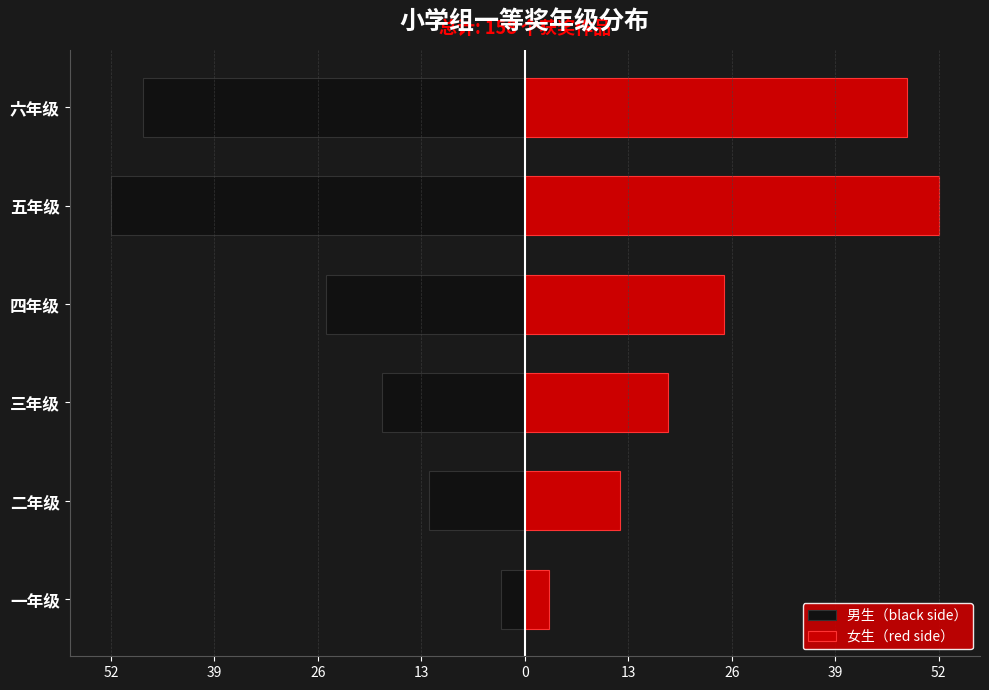

How many data points in 女生（red side） are above 25?

2